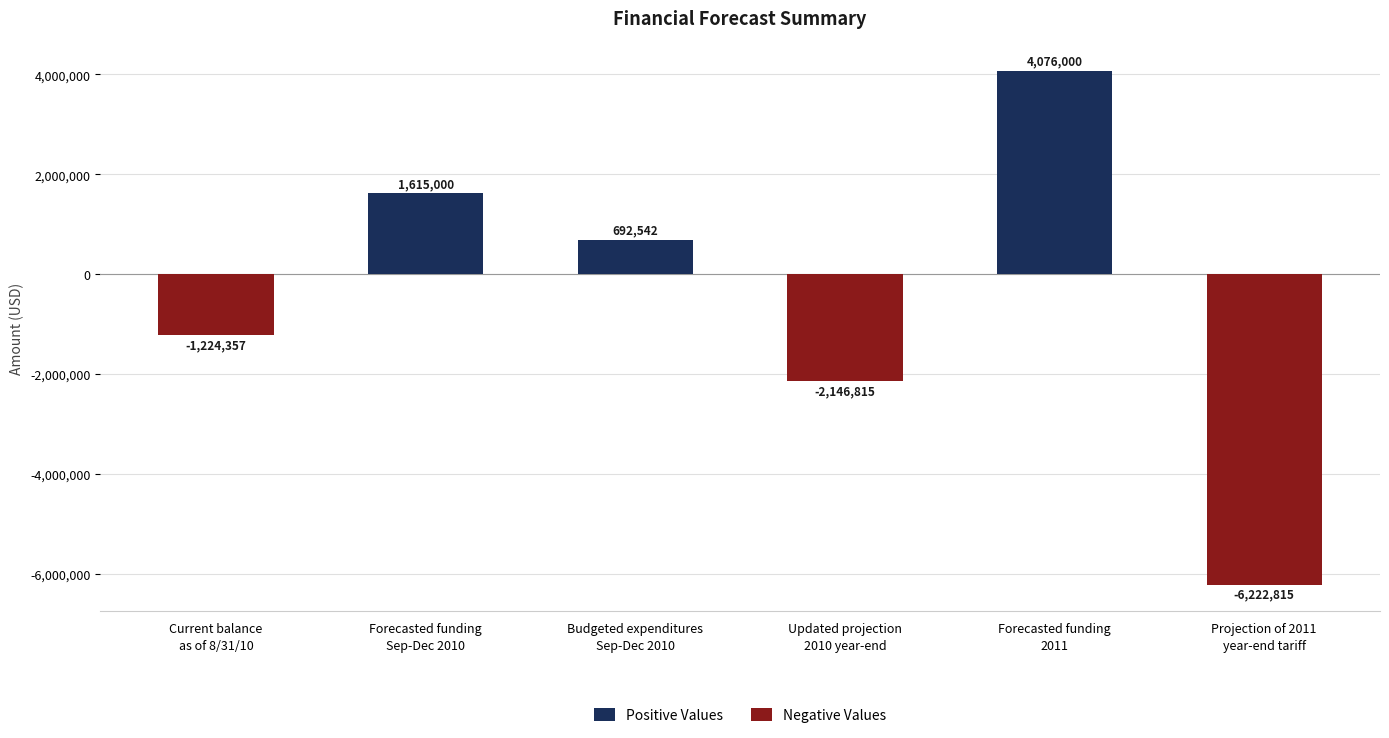

At which category does the chart reach its peak across all series?

Forecasted funding
2011